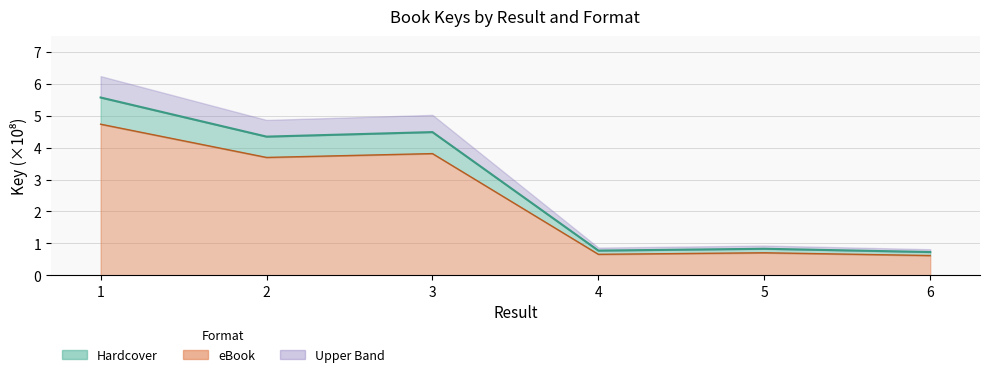

What is the highest value of the Hardcover series?

5.6